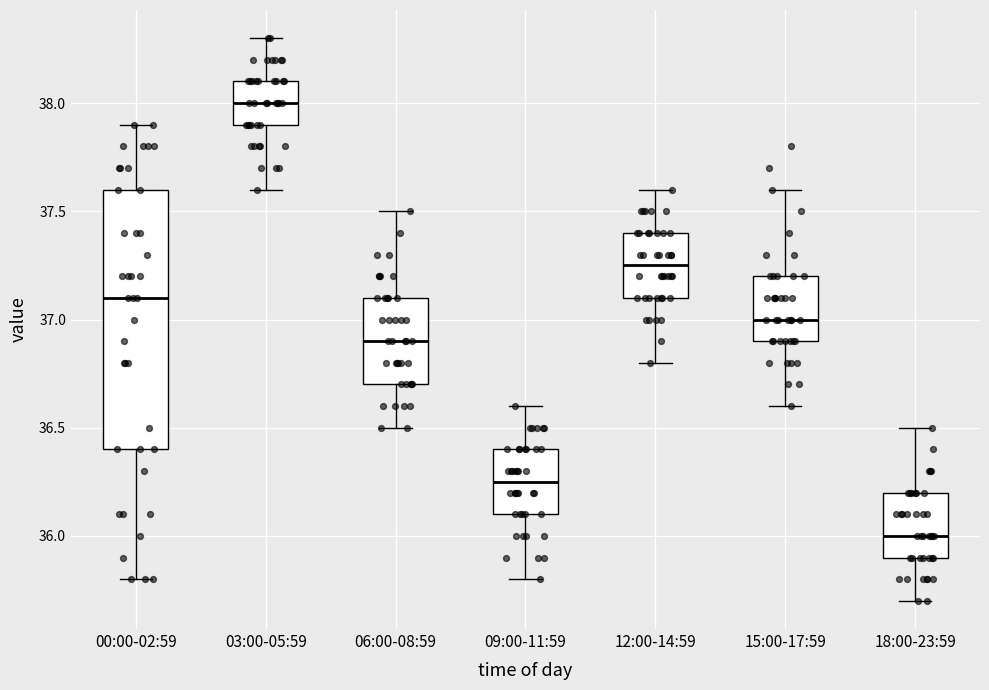

Reading left to right, transcribe this box plot: for each box, give where its median line is, the range the box spans, and where its two whiskers end, as read against the y-axis. The values are not printed on the chart, so give them approximately, as read against the axis.

00:00-02:59: median 37.10, box 36.40 to 37.60, whiskers 35.80 to 37.90
03:00-05:59: median 38.00, box 37.90 to 38.10, whiskers 37.60 to 38.30
06:00-08:59: median 36.90, box 36.70 to 37.10, whiskers 36.50 to 37.50
09:00-11:59: median 36.25, box 36.10 to 36.40, whiskers 35.80 to 36.60
12:00-14:59: median 37.25, box 37.10 to 37.40, whiskers 36.80 to 37.60
15:00-17:59: median 37.00, box 36.90 to 37.20, whiskers 36.60 to 37.60
18:00-23:59: median 36.00, box 35.90 to 36.20, whiskers 35.70 to 36.50